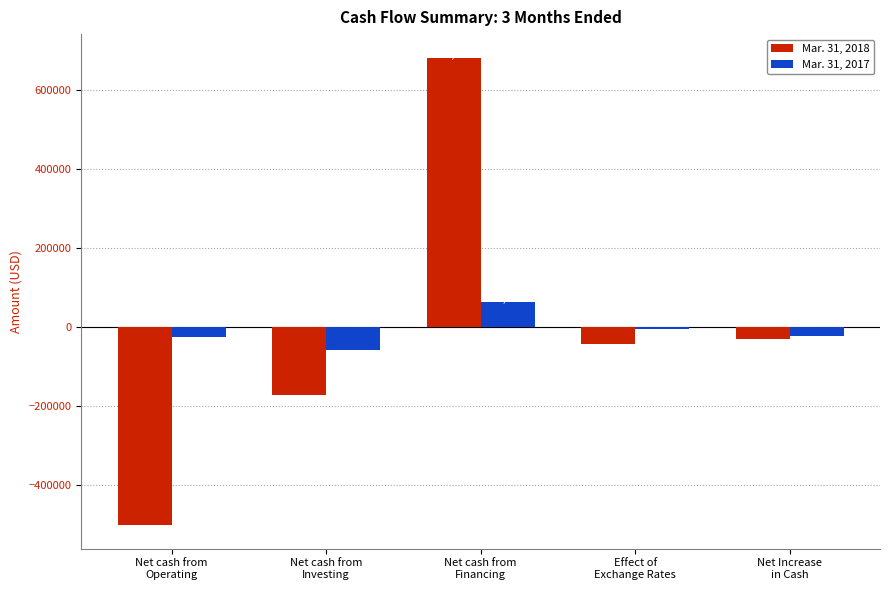

What is the value of the Mar. 31, 2018 bar at the 4th from the left?

-41595